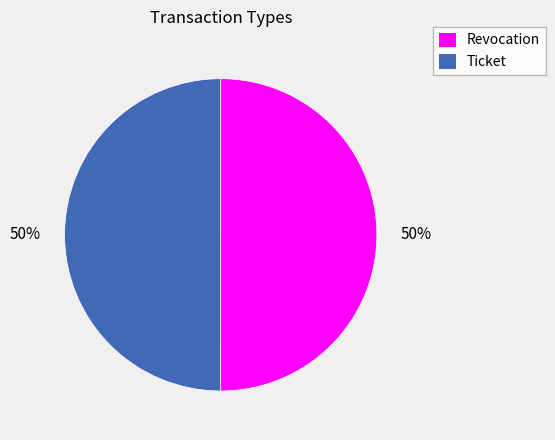

The Ticket slice represents 50% of the pie. True or false?

True